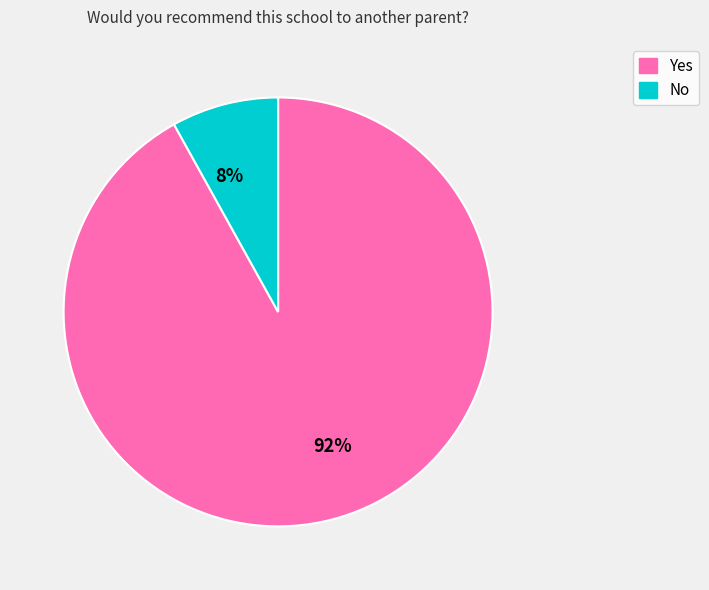

Which category has the biggest portion of the pie?

92%